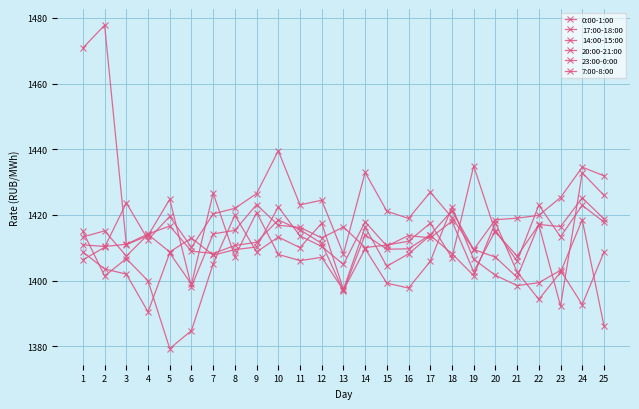

Does the chart have visible grid lines?

Yes